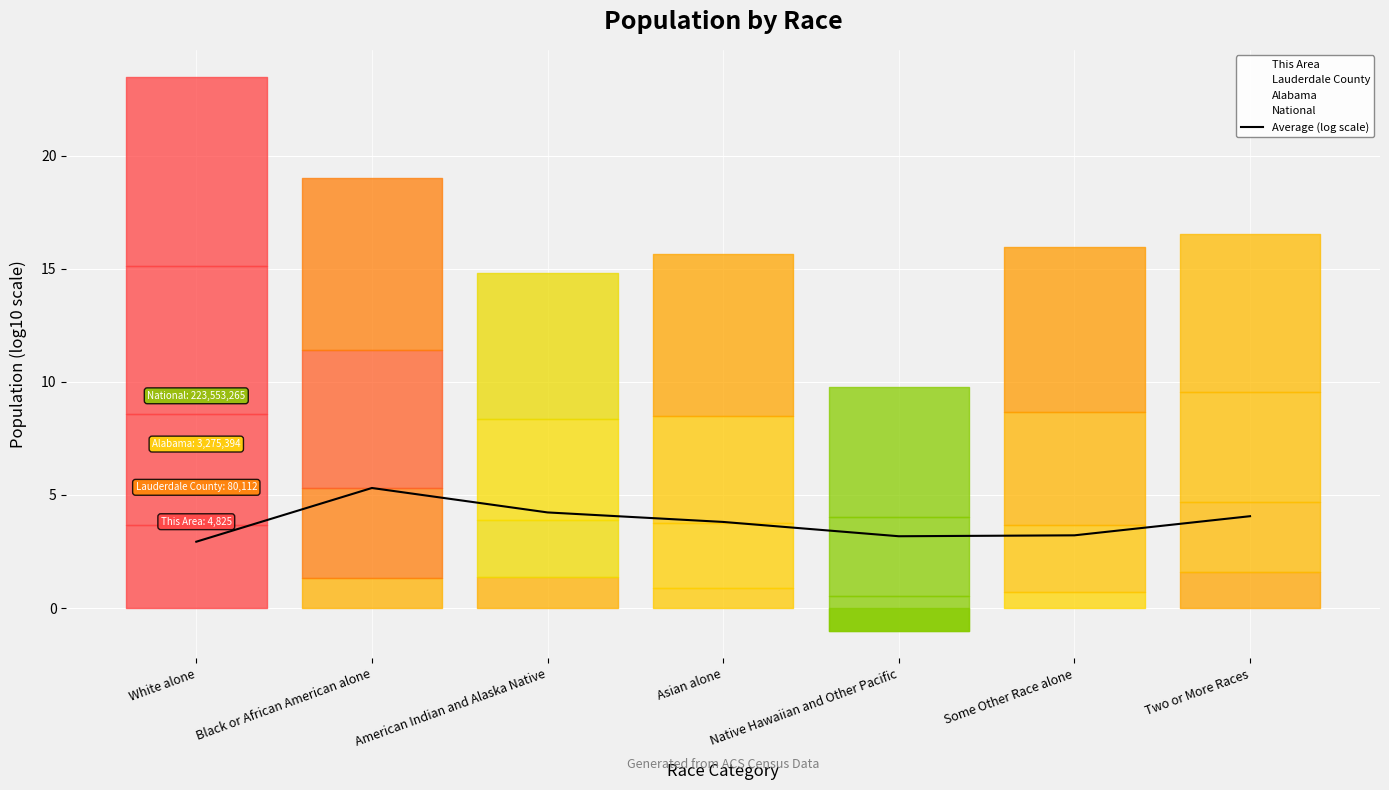

Rank the categories by value from highest to lowest.

Black or African American alone, American Indian and Alaska Native, Two or More Races, Asian alone, Some Other Race alone, Native Hawaiian and Other Pacific, White alone